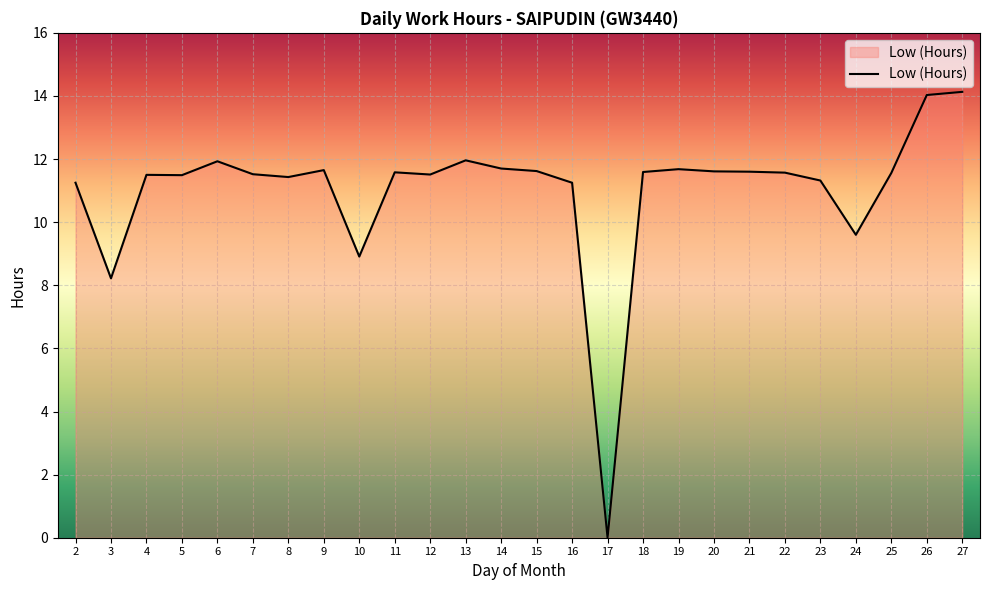

What is the change in value from 5 to 14?

+0.2